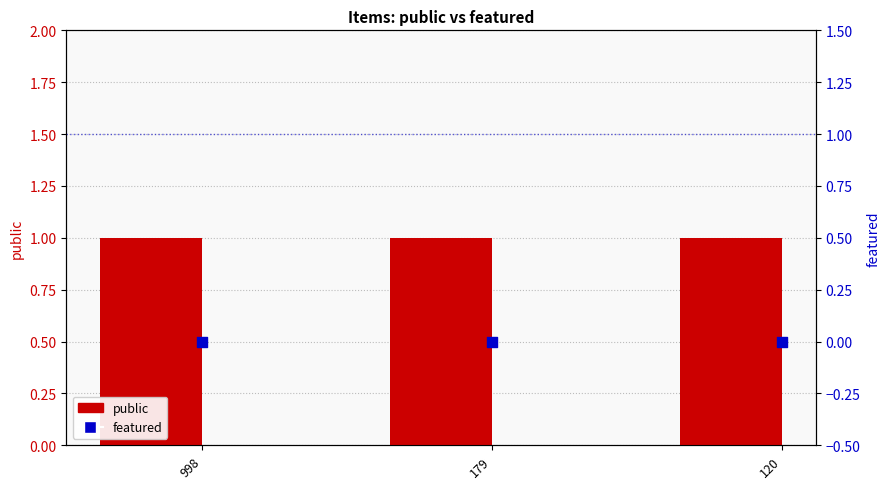

Which series has the largest total across all categories?

public